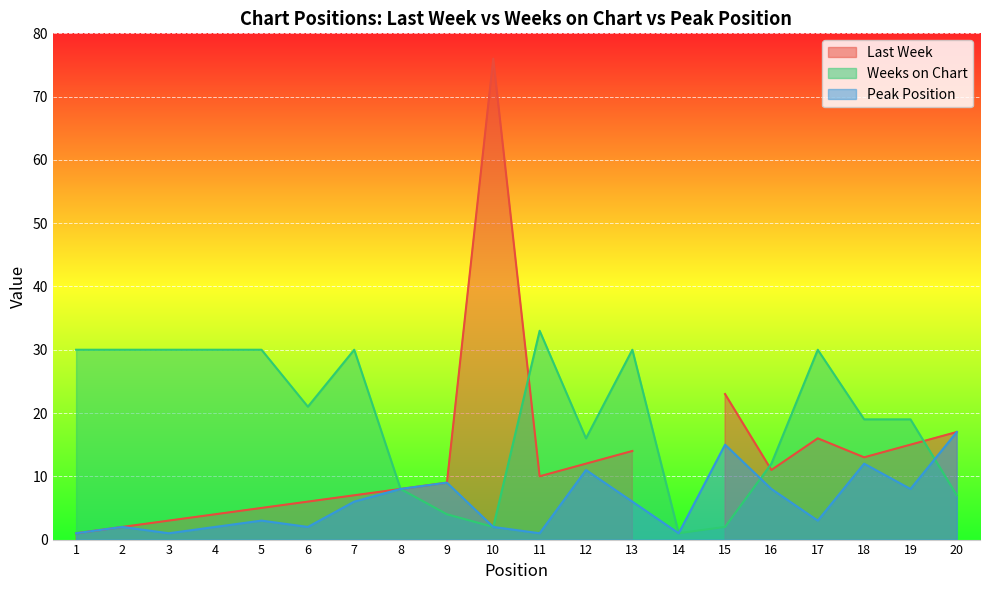

Where is Peak Position nearest to the value 9?

9